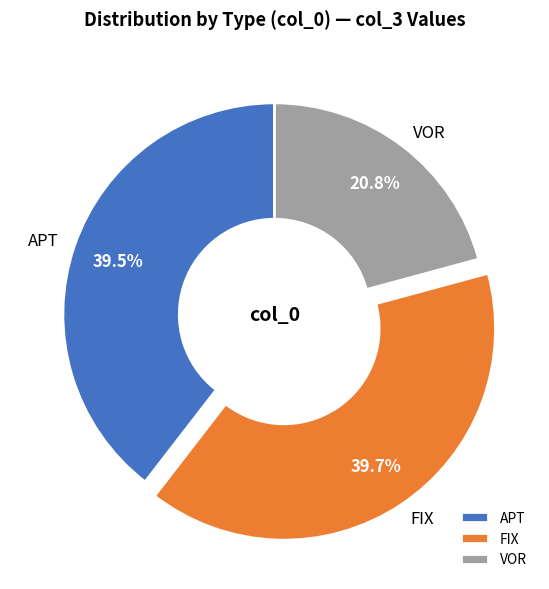

Combined, do VOR and APT account for over 50%?

Yes